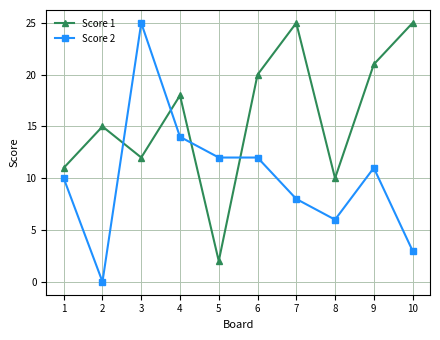

At 8, list the series in order from smallest to largest.

Score 2, Score 1